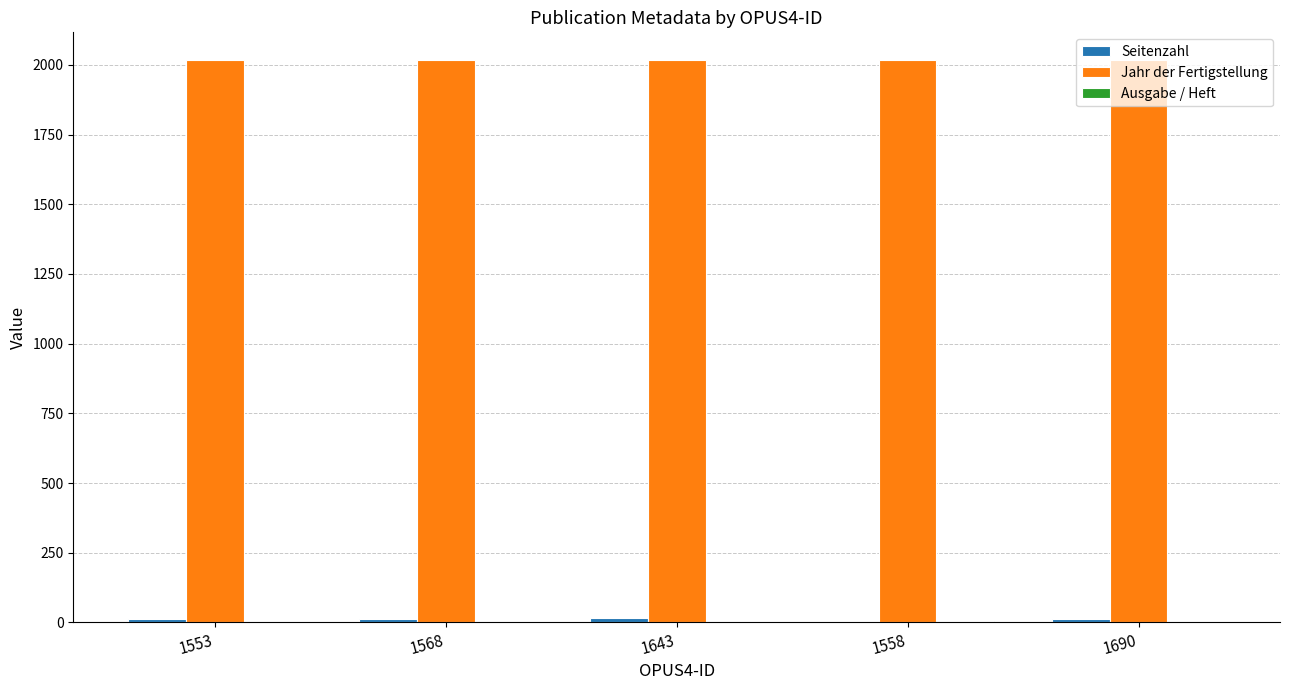

Which series has the largest total across all categories?

Jahr der Fertigstellung